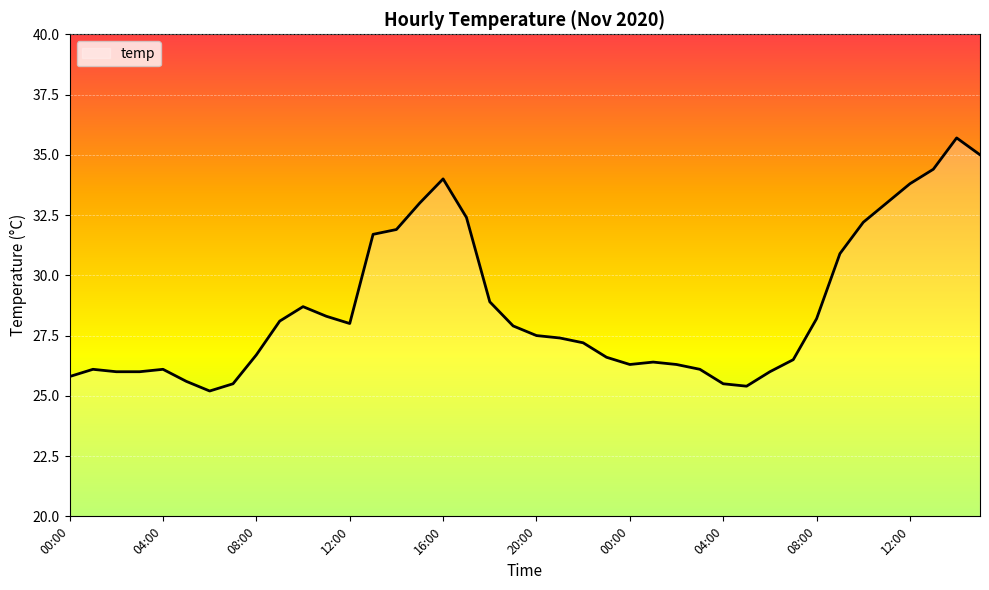

What is the difference between the maximum and minimum values?

10.5